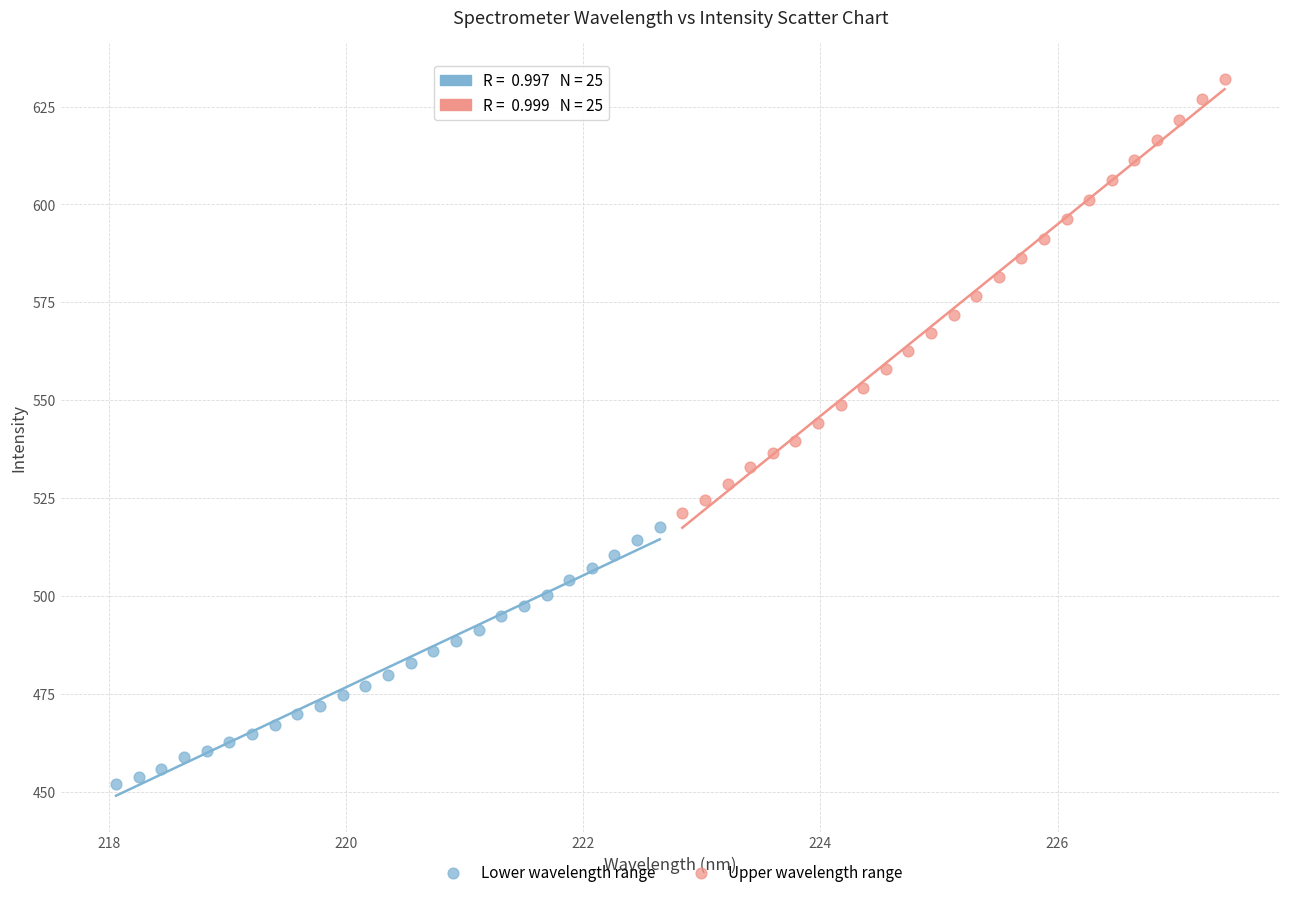

Which series reaches the maximum Y coordinate?

Upper wavelength range